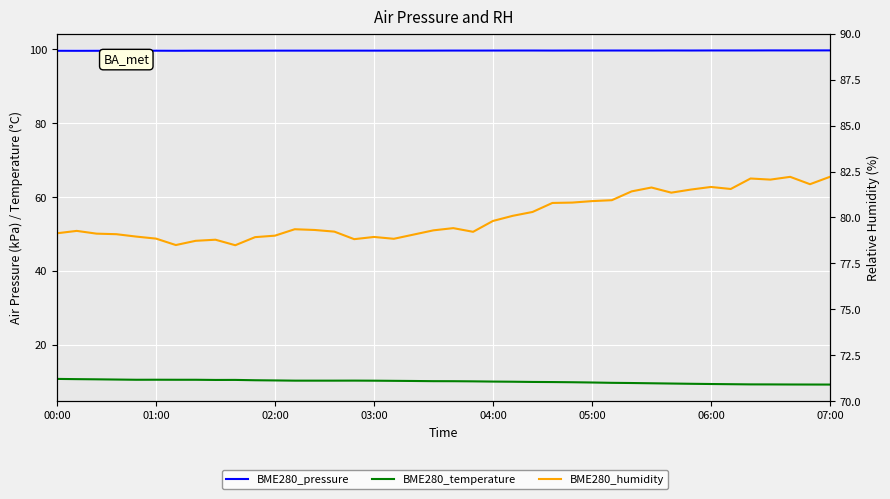

Which series has the widest spread of values?

BME280_humidity (%)